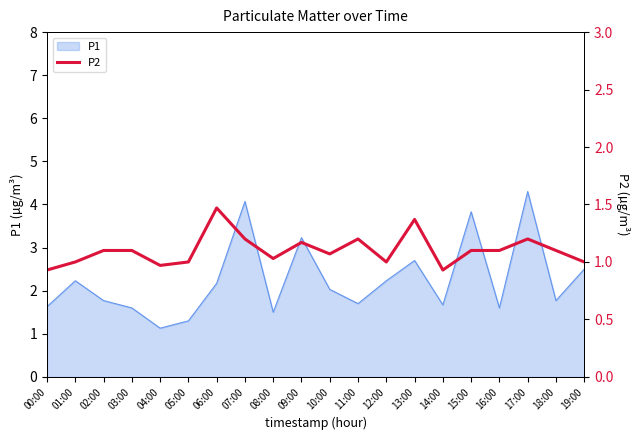

How many data points does each series have?

20